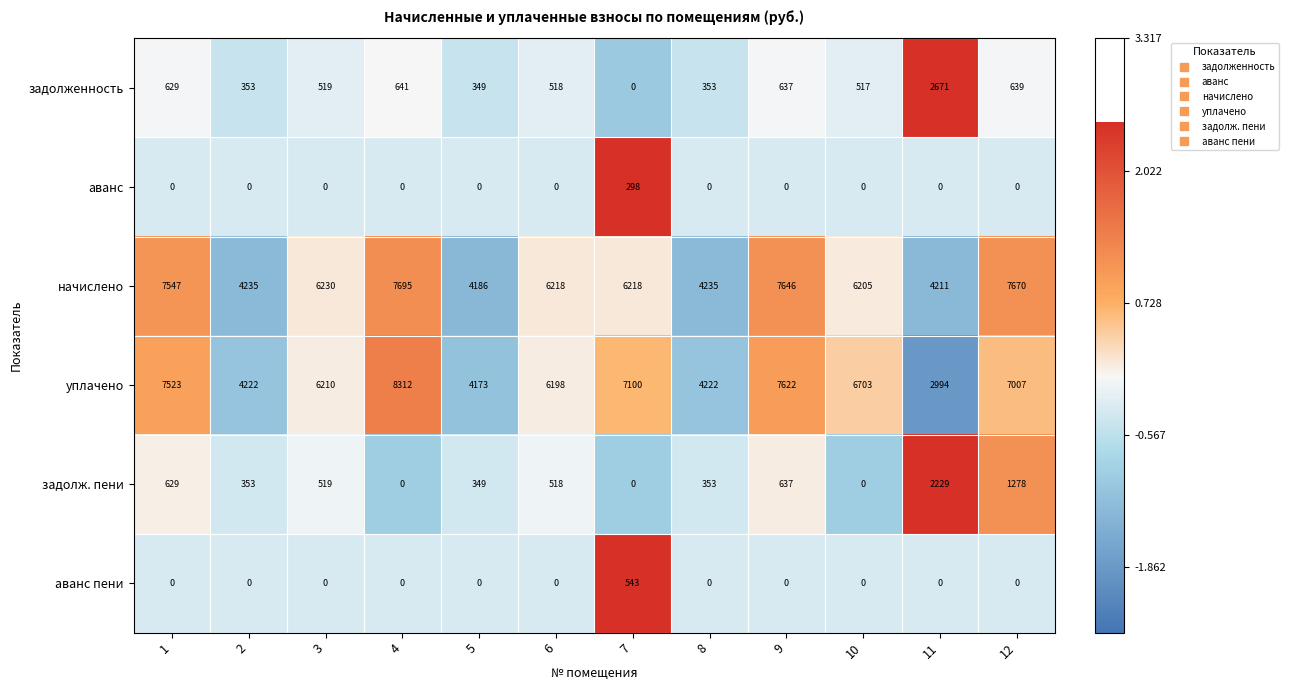

Rank the series by their maximum value, from highest to lowest.

уплачено, начислено, задолженность, задолж. пени, аванс пени, аванс